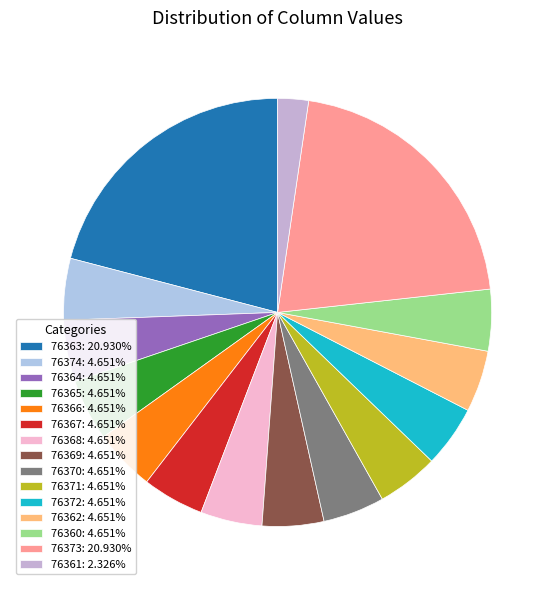

What percentage do 76372 and 76369 together represent?

9.3%